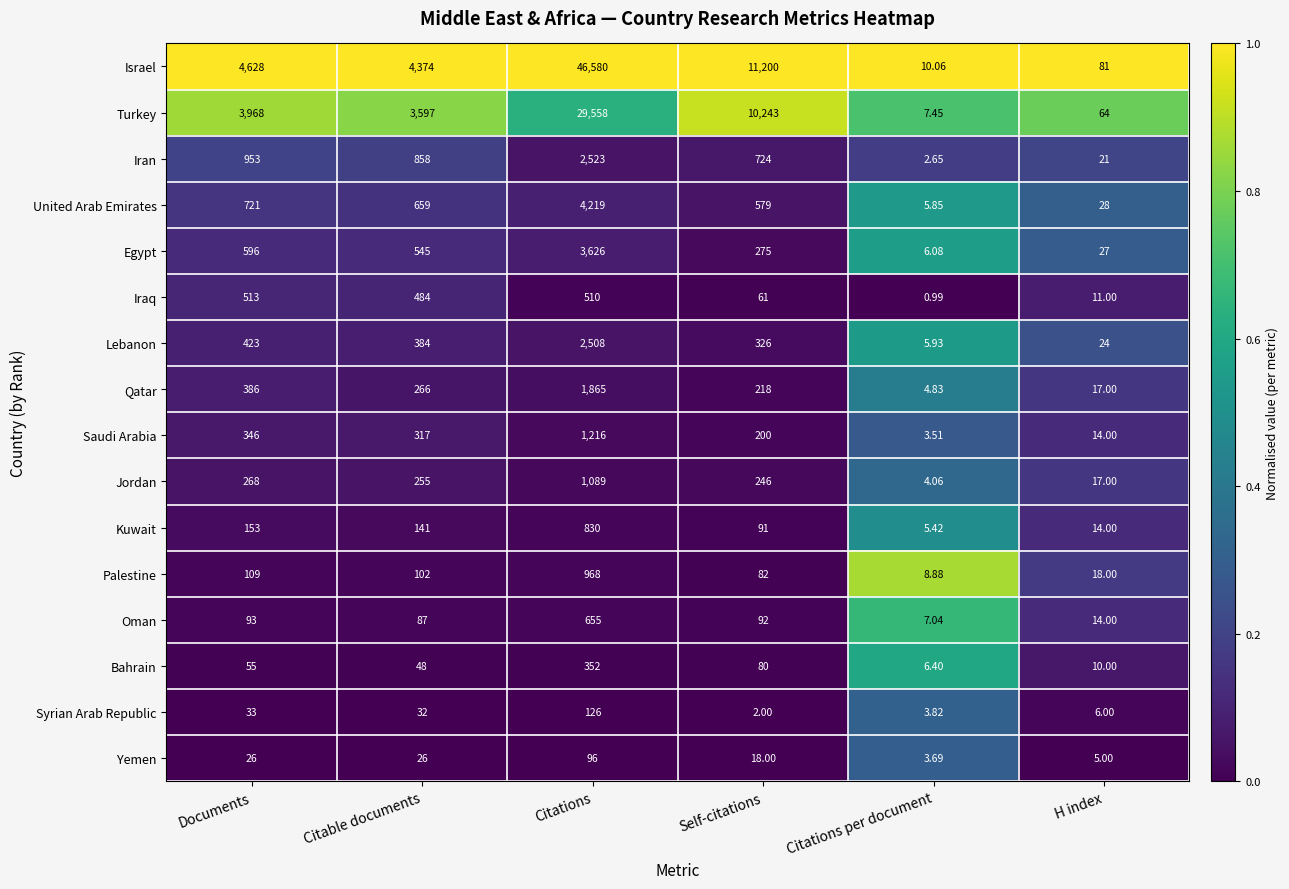

At which category is the sum across all series the highest?

Citations